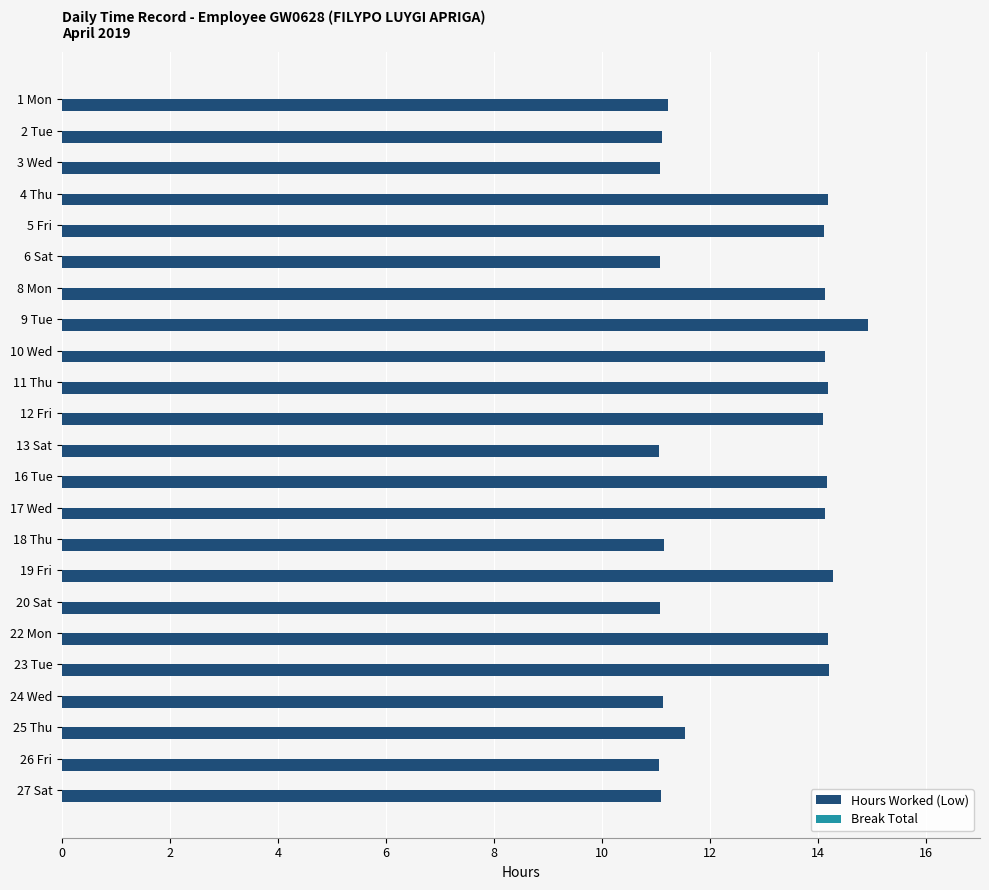

How many categories are shown in the chart?

23